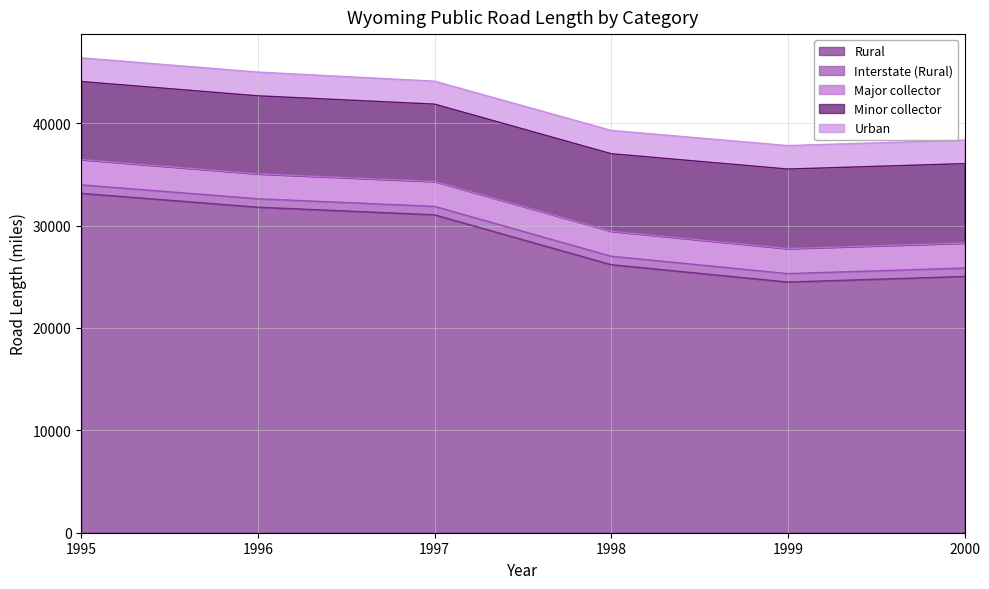

At which category is the sum across all series the highest?

1995